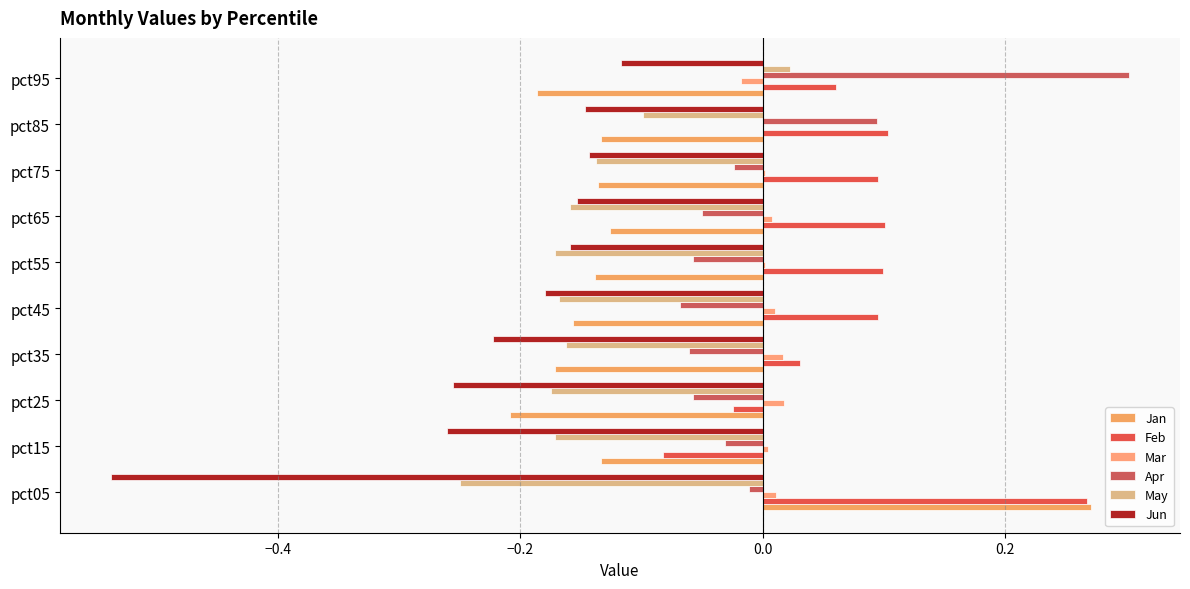

At which category is the sum across all series the highest?

pct95